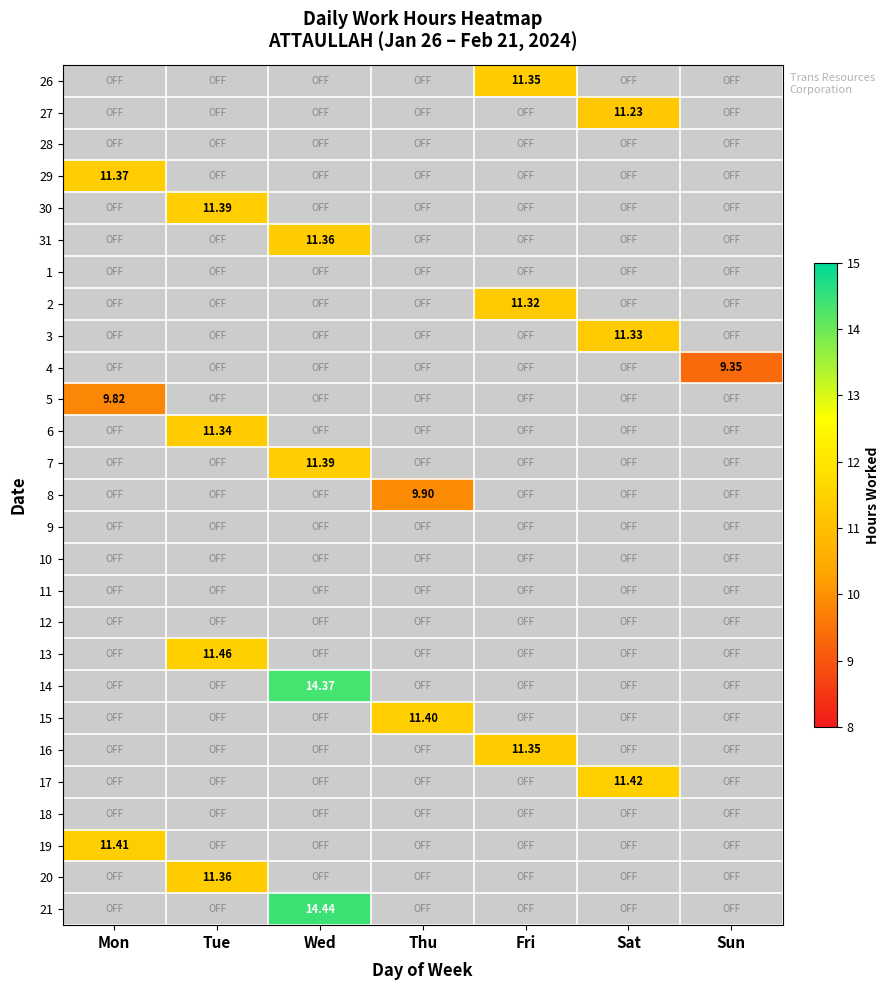

The 7 series shows -7.7 at Tue. True or false?

False